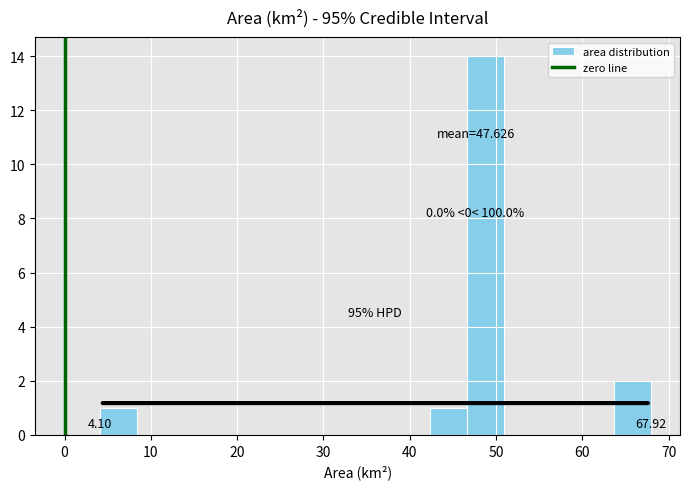

Over which range of the x-axis is the bar tallest?

47 to 51